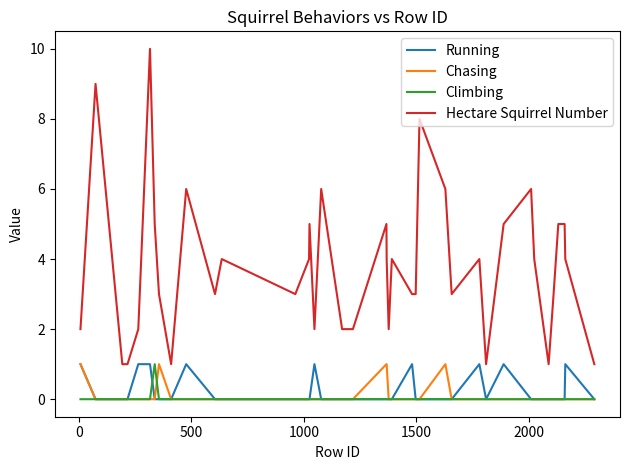

What is the maximum value shown in the chart?

10